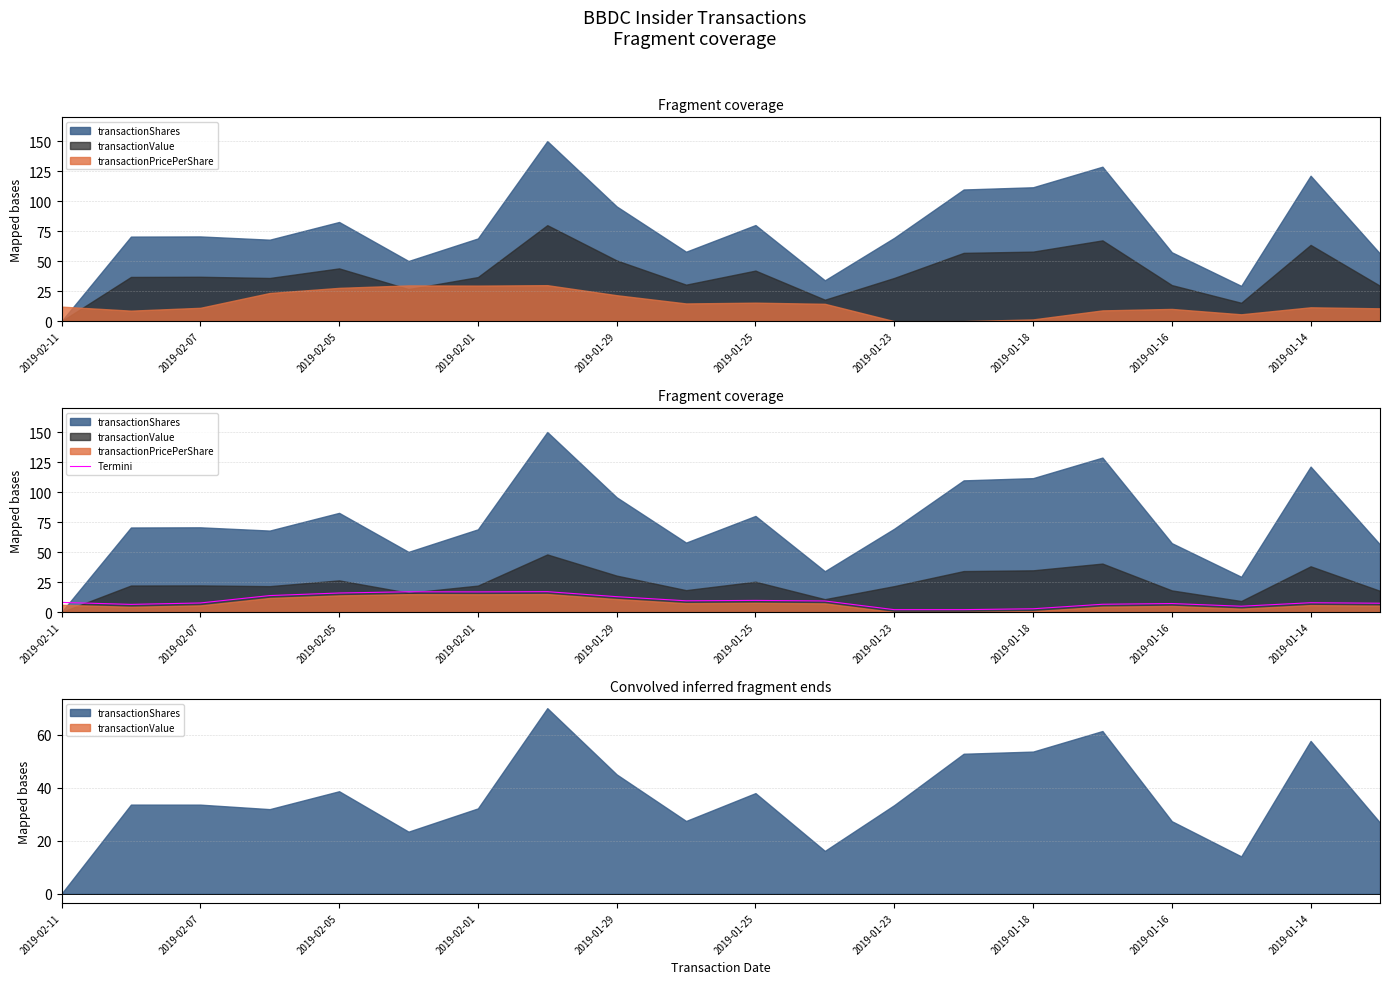

Is it true that Termini equals 24.3 at 2019-02-05?

False